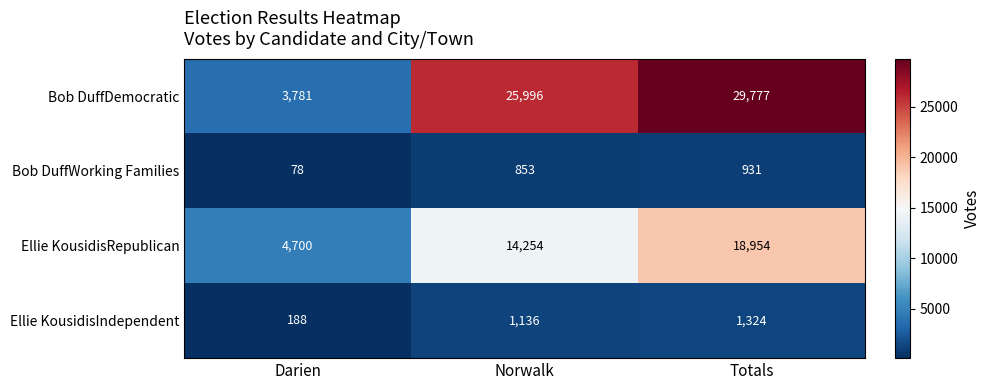

What is the difference between the maximum and minimum values in the Ellie KousidisRepublican series?

14254